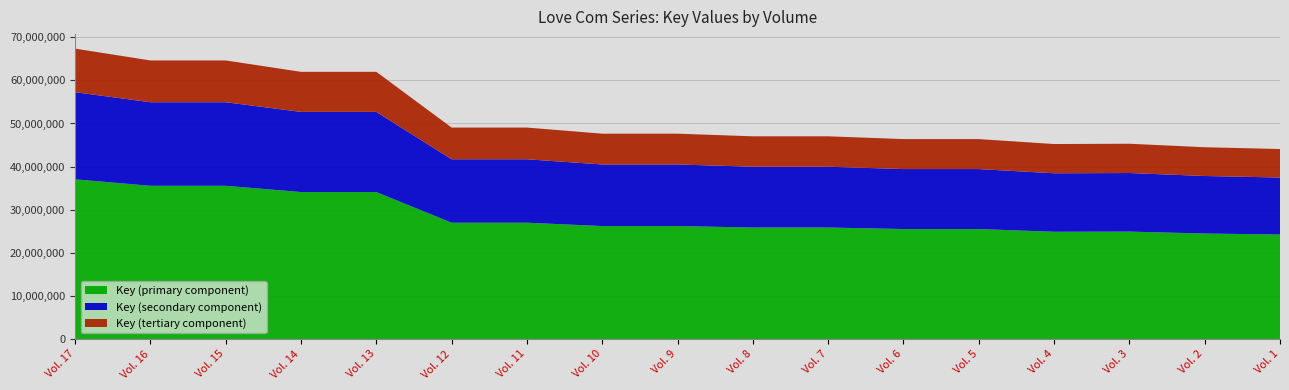

Reading left to right, extract all data points from this chart.

Vol. 17=67365533	Vol. 16=64623866	Vol. 15=64623860	Vol. 14=61982560	Vol. 13=61982557	Vol. 12=49050713	Vol. 11=49050710	Vol. 10=47632954	Vol. 9=47632951	Vol. 8=47021656	Vol. 7=47021653	Vol. 6=46379340	Vol. 5=46379337	Vol. 4=45229972	Vol. 3=45298320	Vol. 2=44487856	Vol. 1=44071913